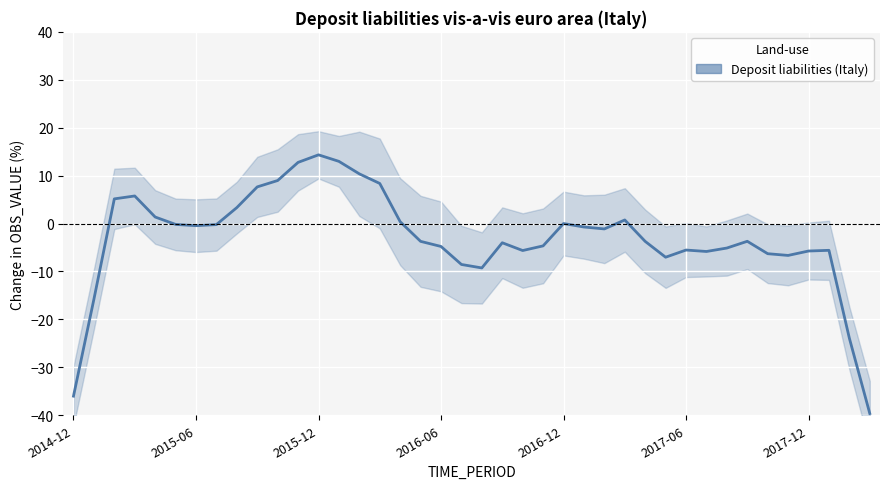

What is the smallest value displayed?

-39.6